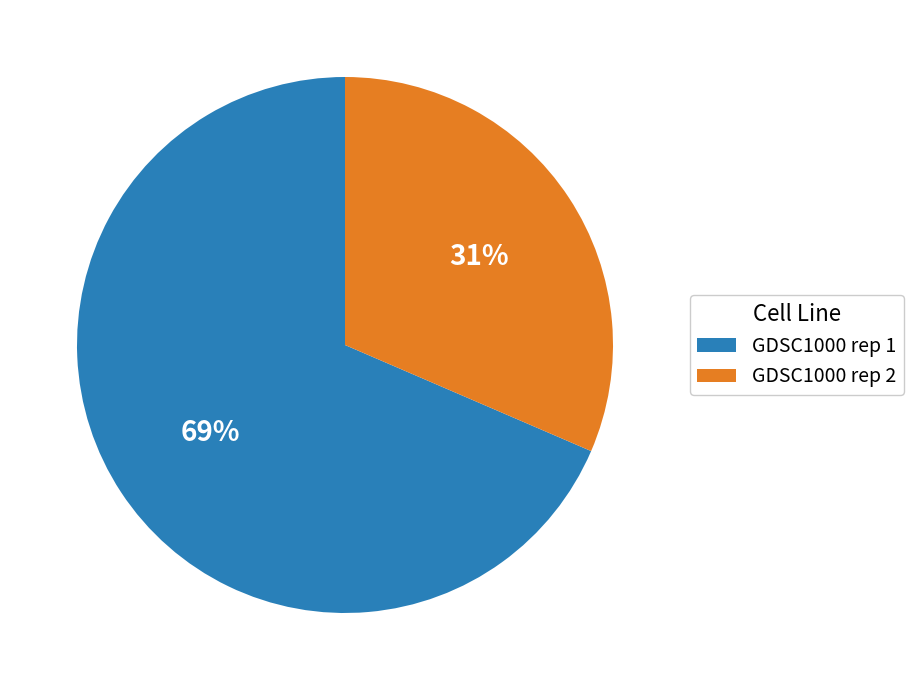

Between GDSC1000 rep 1 and GDSC1000 rep 2, which is larger?

GDSC1000 rep 1